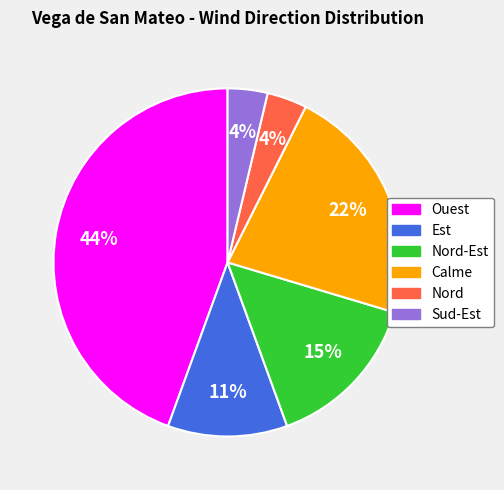

The Nord-Est slice represents 15% of the pie. True or false?

True